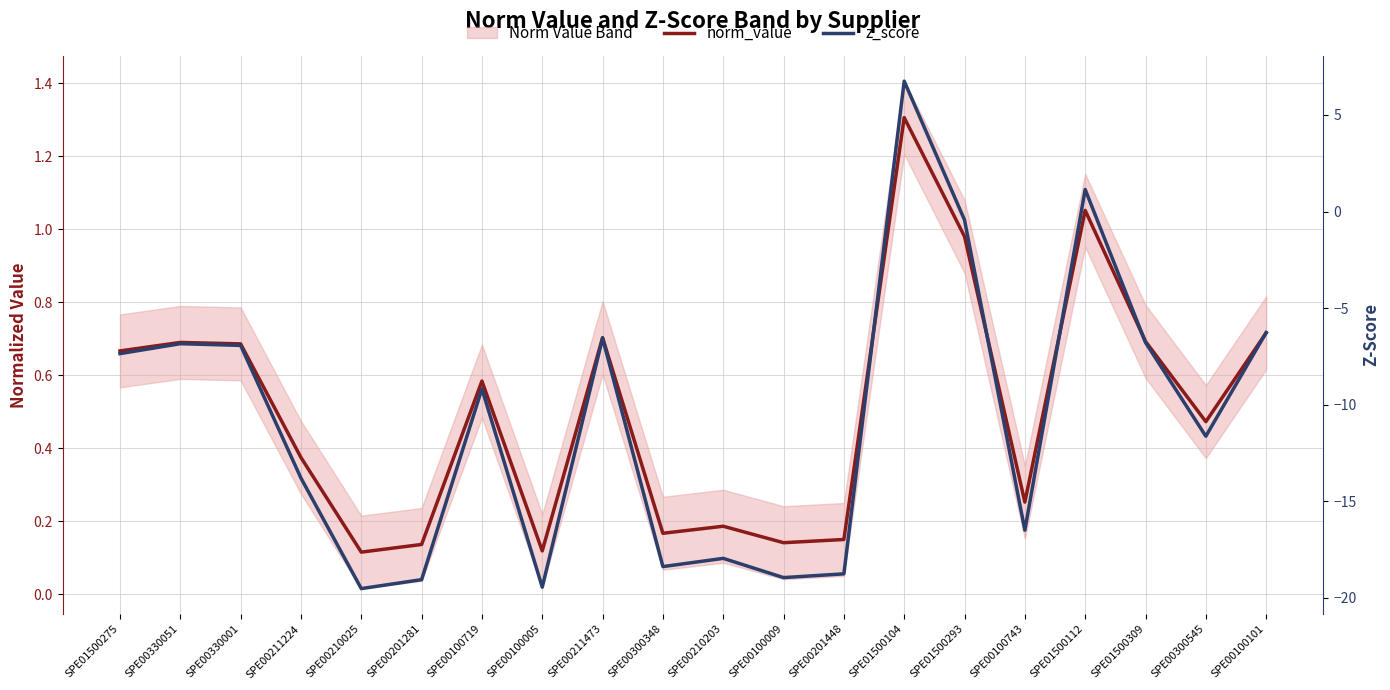

What is the sum of all z_score values?

-216.4